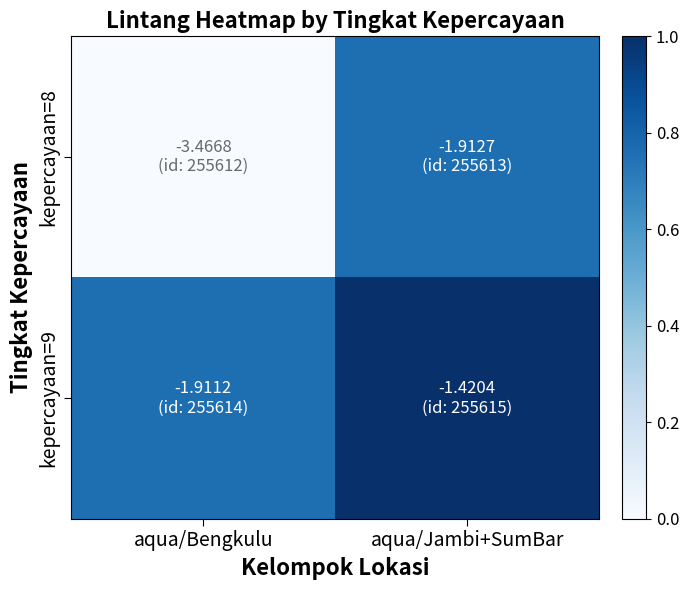

Reading right to left, transcribe all the data shown in this chart.

kepercayaan=8: aqua/Jambi+SumBar=0.8	aqua/Bengkulu=0.0
kepercayaan=9: aqua/Jambi+SumBar=1.0	aqua/Bengkulu=0.8